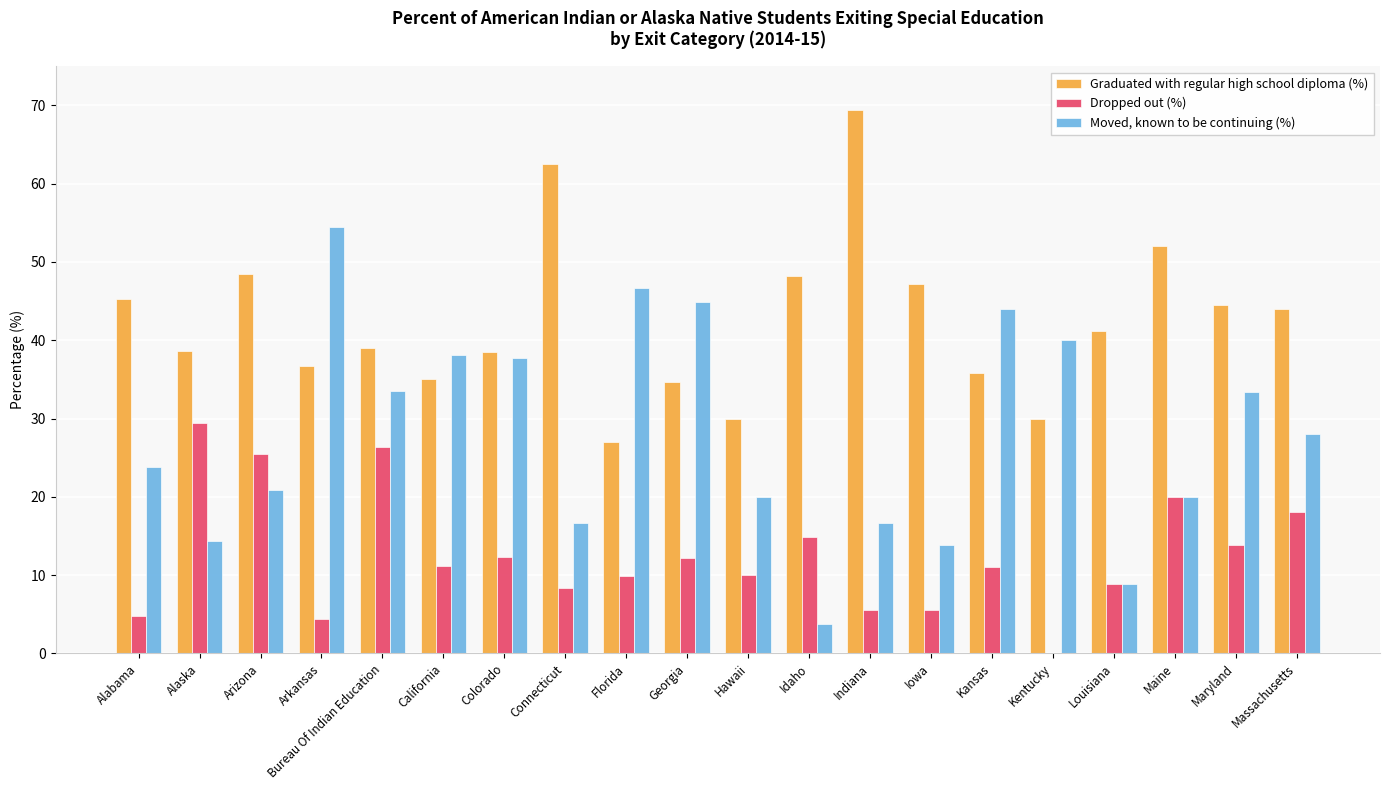

Which series has the largest range (max minus min)?

Moved, known to be continuing (%)